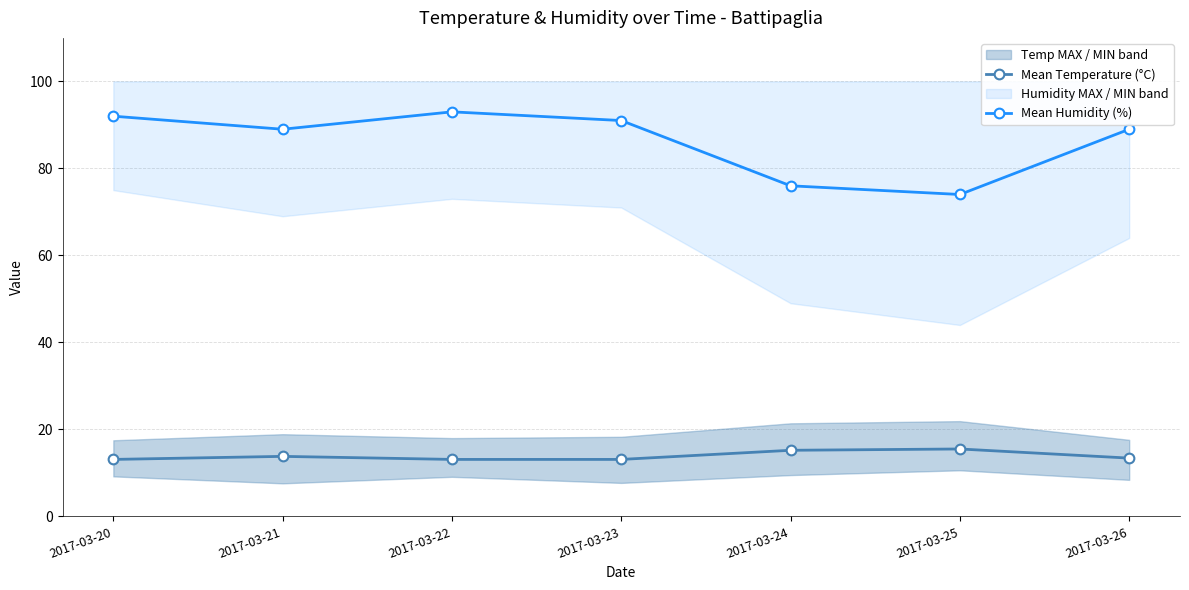

Count the number of categories in the chart.

7